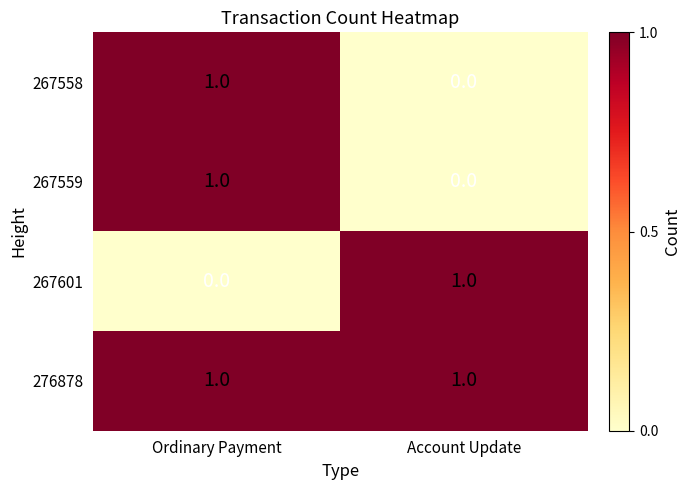

Reading left to right, extract all data points from this chart.

267558: Ordinary Payment=1	Account Update=0
267559: Ordinary Payment=1	Account Update=0
267601: Ordinary Payment=0	Account Update=1
276878: Ordinary Payment=1	Account Update=1